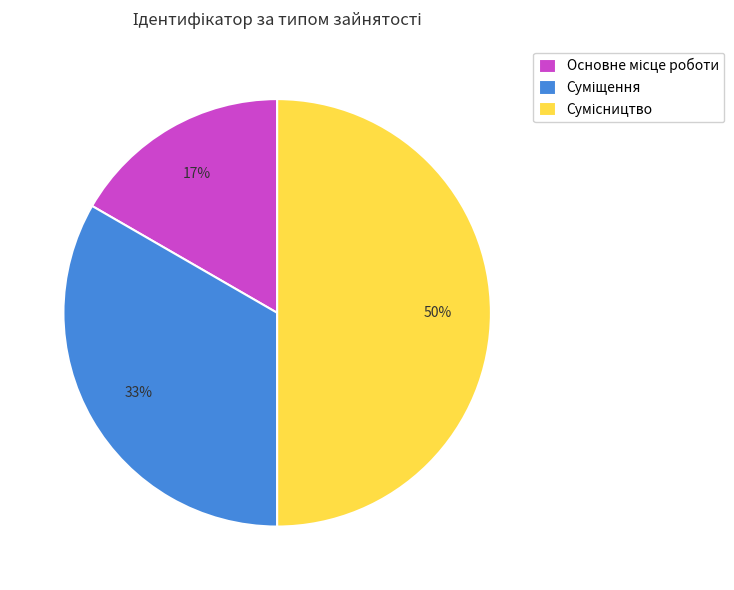

To the nearest percent, what is the difference between the largest and smallest slice percentages?

33%